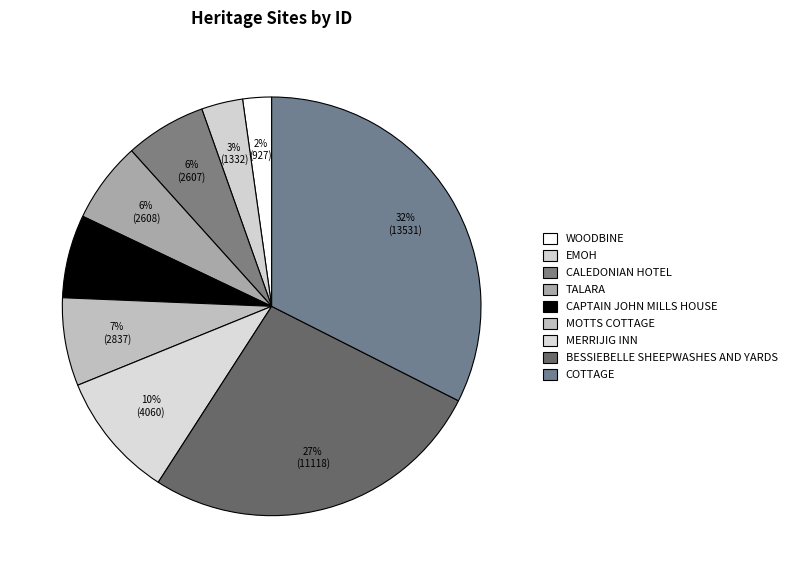

To the nearest percent, what percentage of the pie is CALEDONIAN HOTEL?

6%